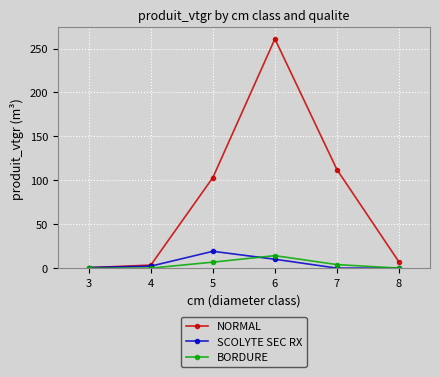

Rank the series at 5 from highest to lowest value.

NORMAL, SCOLYTE SEC RX, BORDURE